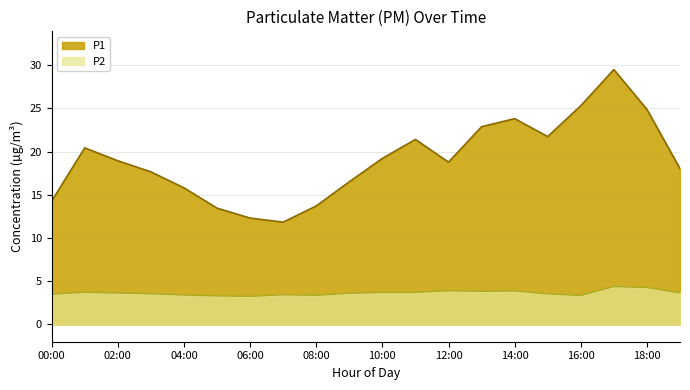

List the labels in order of P1 value, smallest first.

07:00, 06:00, 05:00, 08:00, 00:00, 04:00, 09:00, 03:00, 19:00, 12:00, 02:00, 10:00, 01:00, 11:00, 15:00, 13:00, 14:00, 18:00, 16:00, 17:00